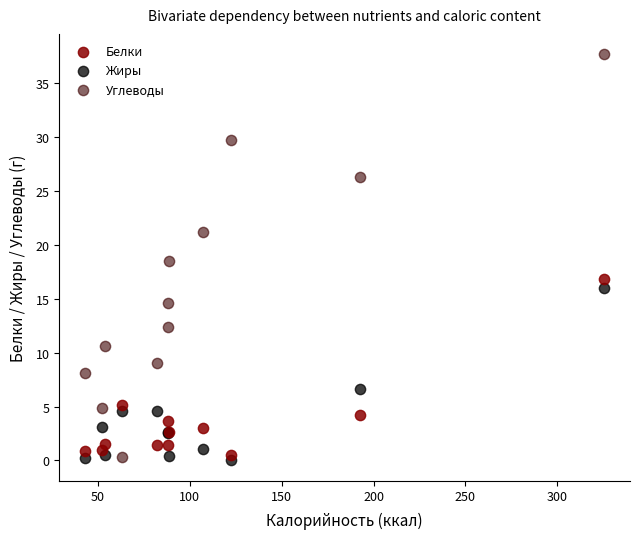

Which series has the widest spread of Y values?

Углеводы